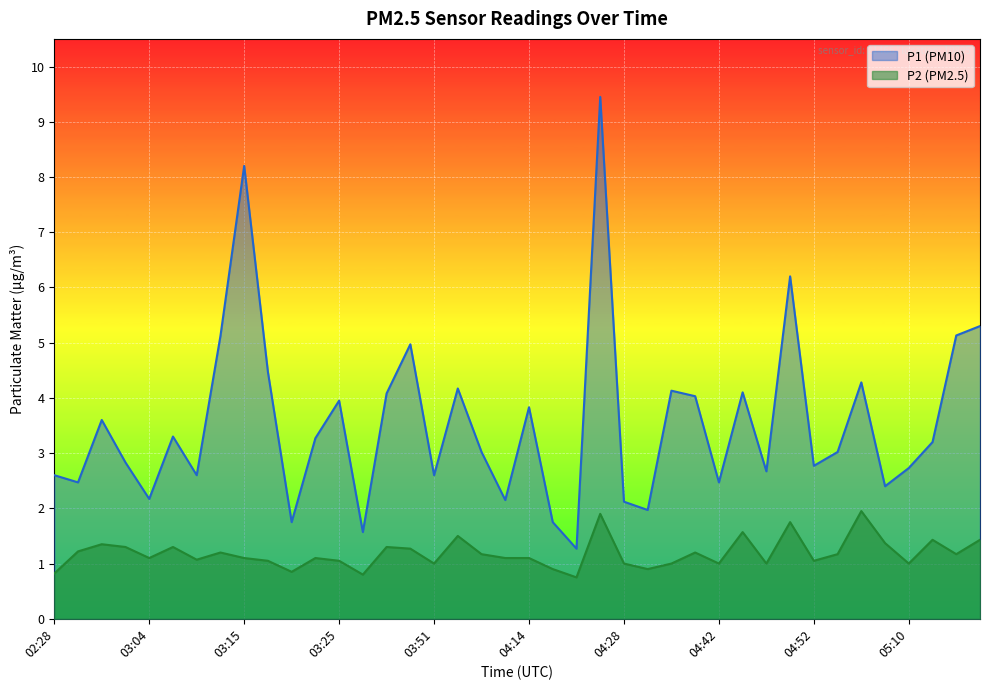

At which label does P2 reach its minimum?

04:19